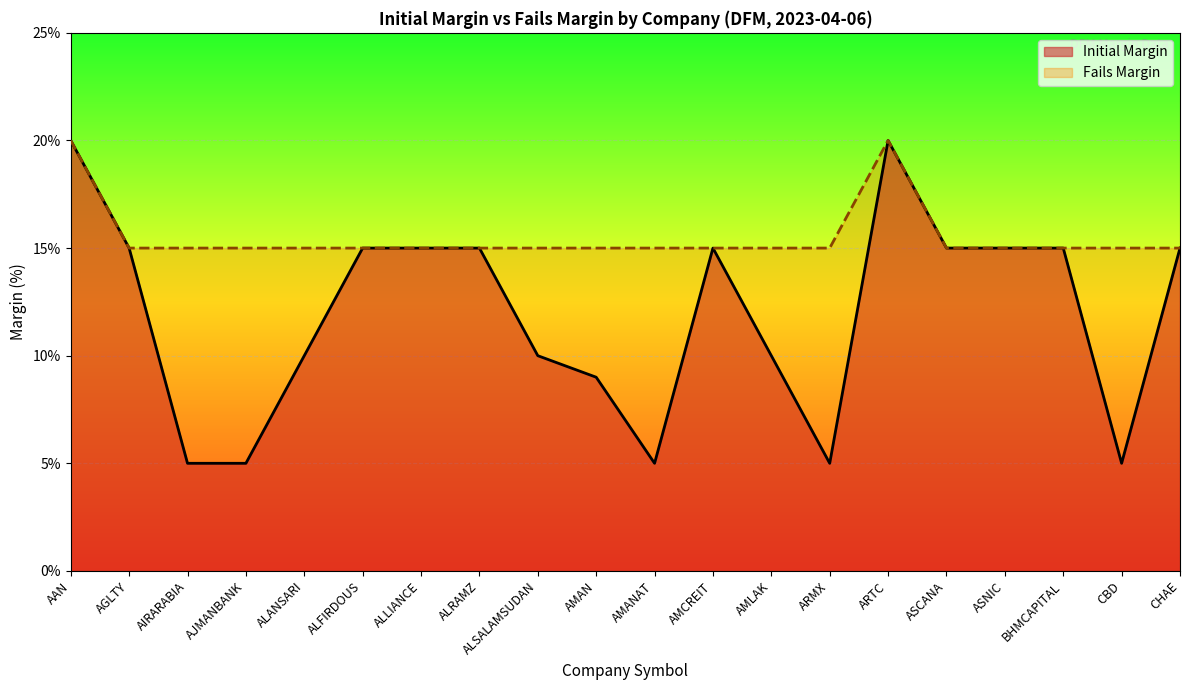

Reading left to right, list all the values displayed in this chart.

Initial Margin: 20	15	5	5	10	15	15	15	10	9	5	15	10	5	20	15	15	15	5	15
Fails Margin: 20	15	15	15	15	15	15	15	15	15	15	15	15	15	20	15	15	15	15	15